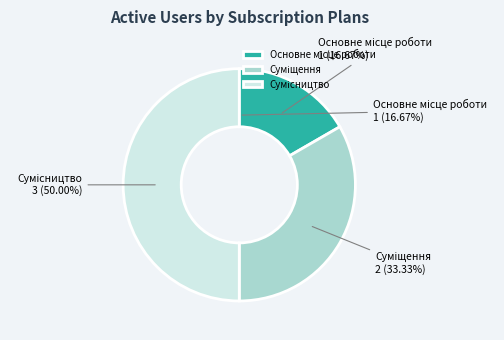

Rank the categories by value from highest to lowest.

Сумісництво, Суміщення, Основне місце роботи